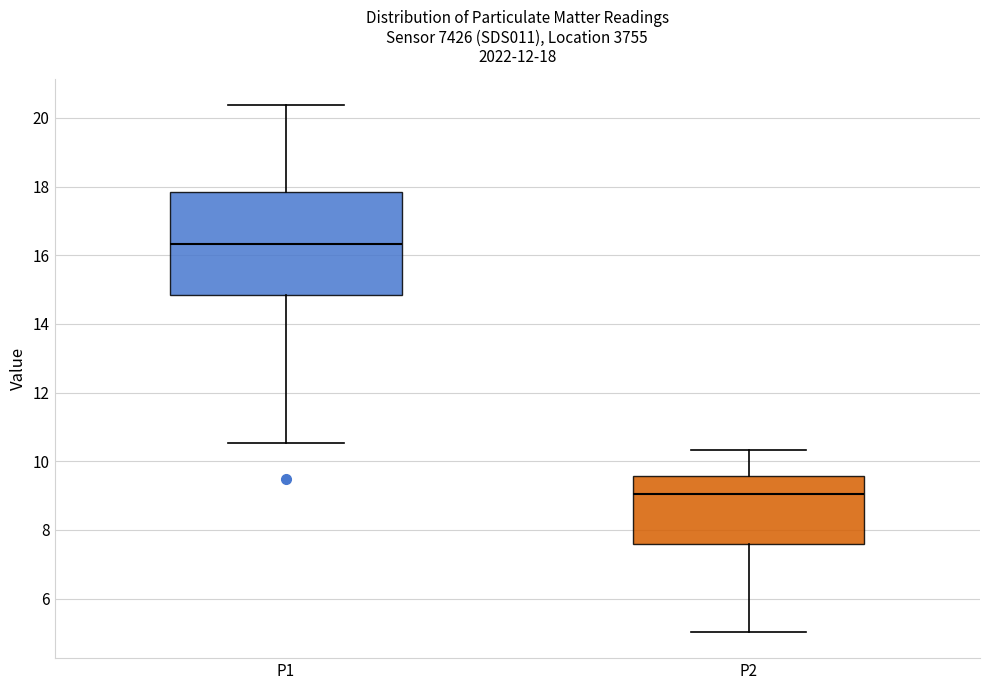

Which box has the lowest median line?

P2